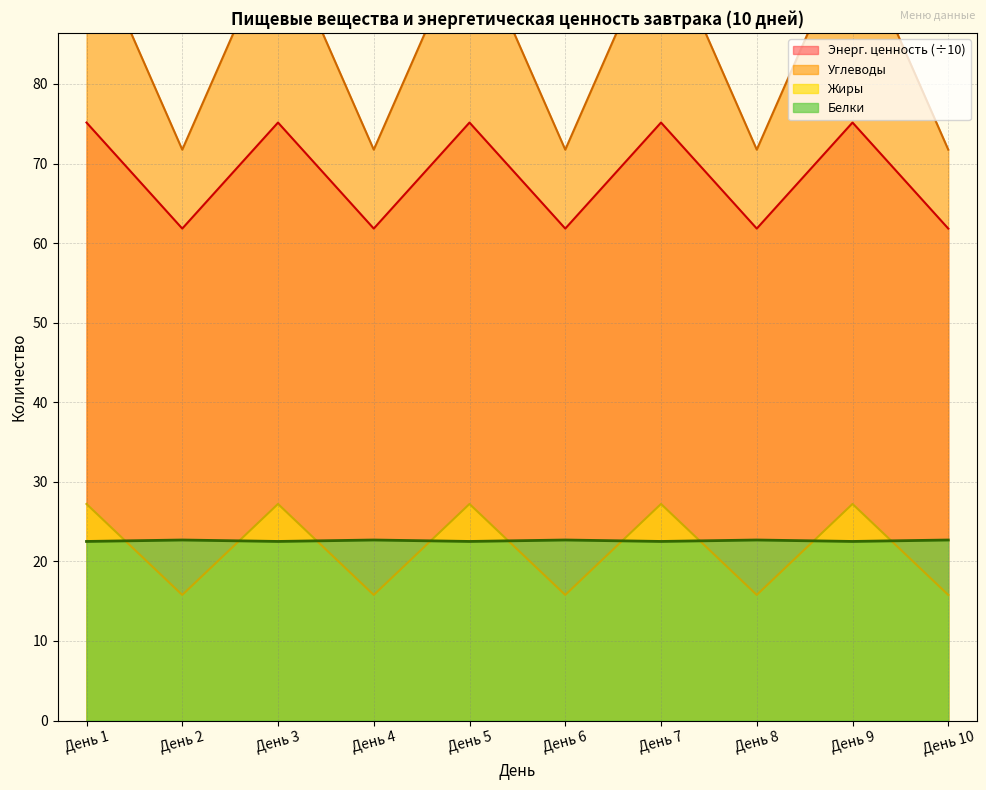

Is the value of Белки at День 6 greater than the value of Энерг. ценность (÷10) at День 6?

No